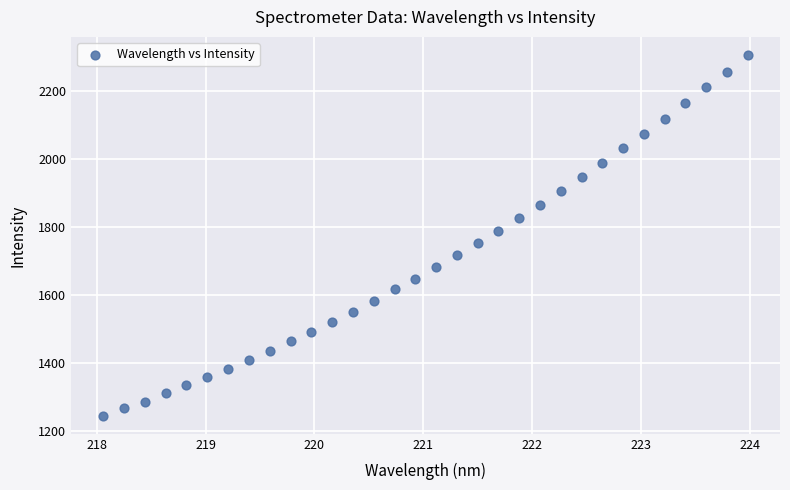

What is the range of X values (max minus min)?

5.9